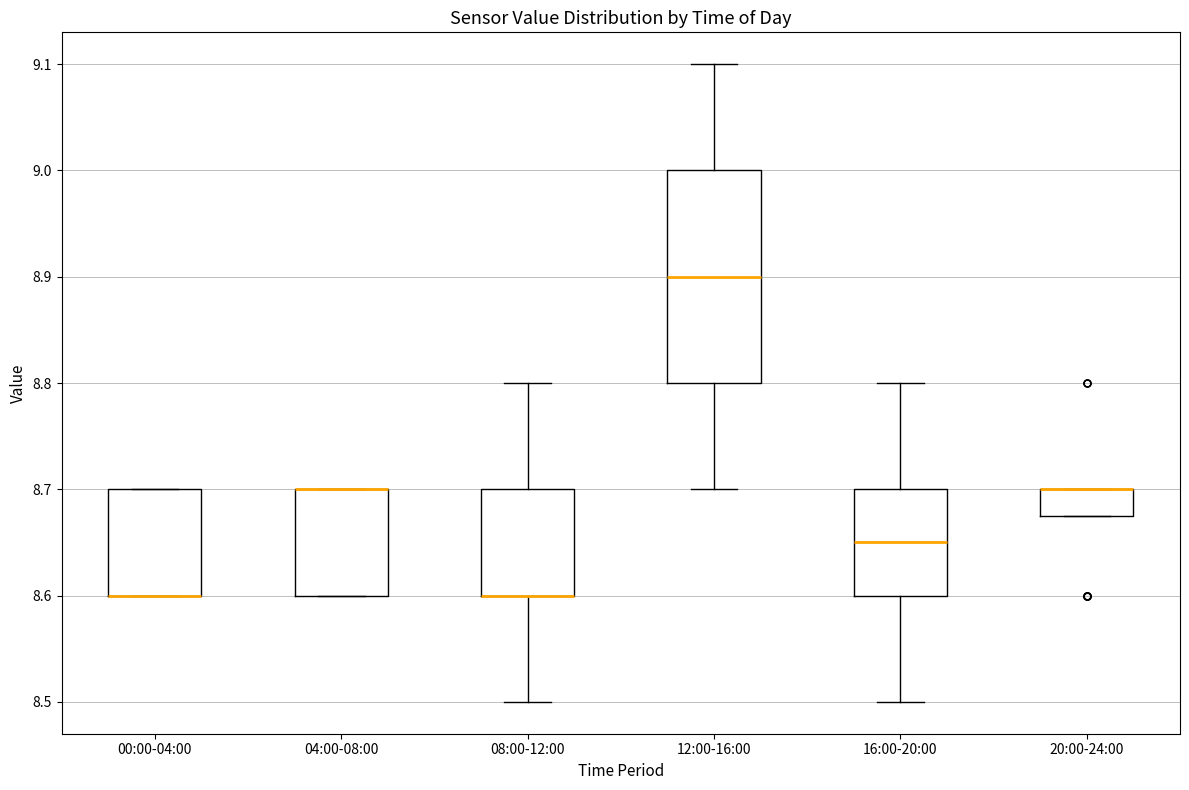

Reading left to right, transcribe this box plot: for each box, give where its median line is, the range the box spans, and where its two whiskers end, as read against the y-axis. The values are not printed on the chart, so give them approximately, as read against the axis.

00:00-04:00: median 8.60 (drawn on the box's lower edge), box 8.60 to 8.70, whiskers 8.60 to 8.70
04:00-08:00: median 8.70 (drawn on the box's upper edge), box 8.60 to 8.70, whiskers 8.60 to 8.70
08:00-12:00: median 8.60 (drawn on the box's lower edge), box 8.60 to 8.70, whiskers 8.50 to 8.80
12:00-16:00: median 8.90, box 8.80 to 9.00, whiskers 8.70 to 9.10
16:00-20:00: median 8.65, box 8.60 to 8.70, whiskers 8.50 to 8.80
20:00-24:00: median 8.70 (drawn on the box's upper edge), box 8.68 to 8.70, whiskers 8.68 to 8.70